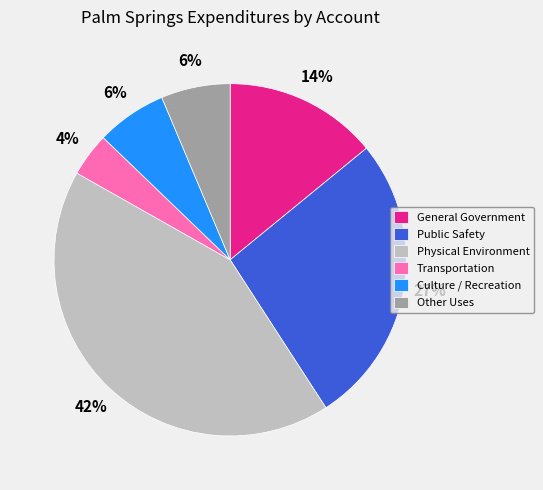

What percentage is the Transportation slice, to the nearest percent?

4%